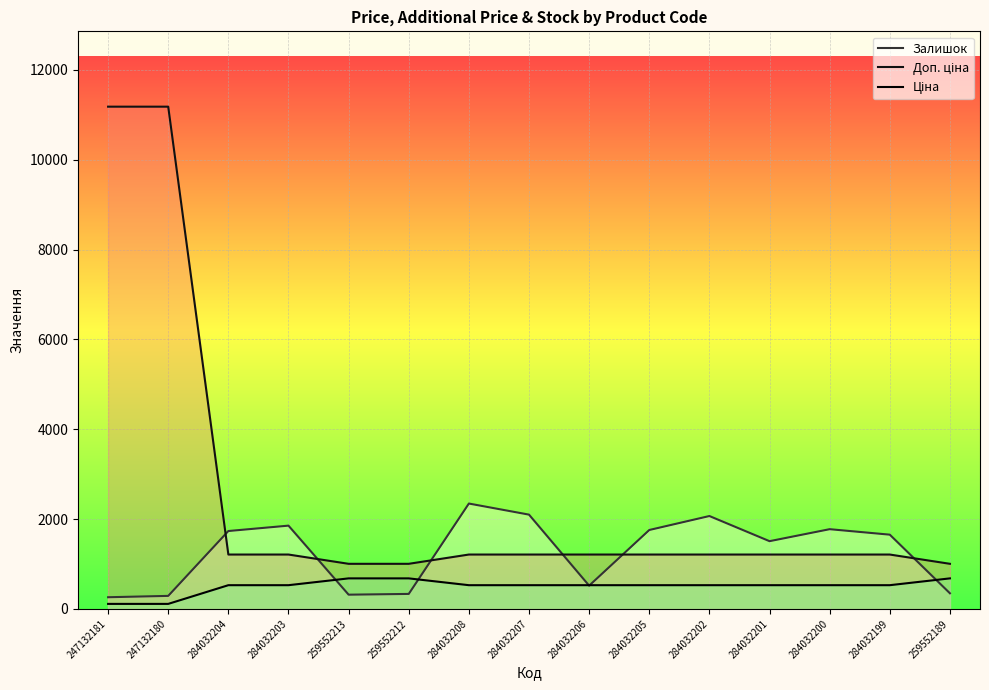

How many data points in Доп. ціна are above 1210?

12